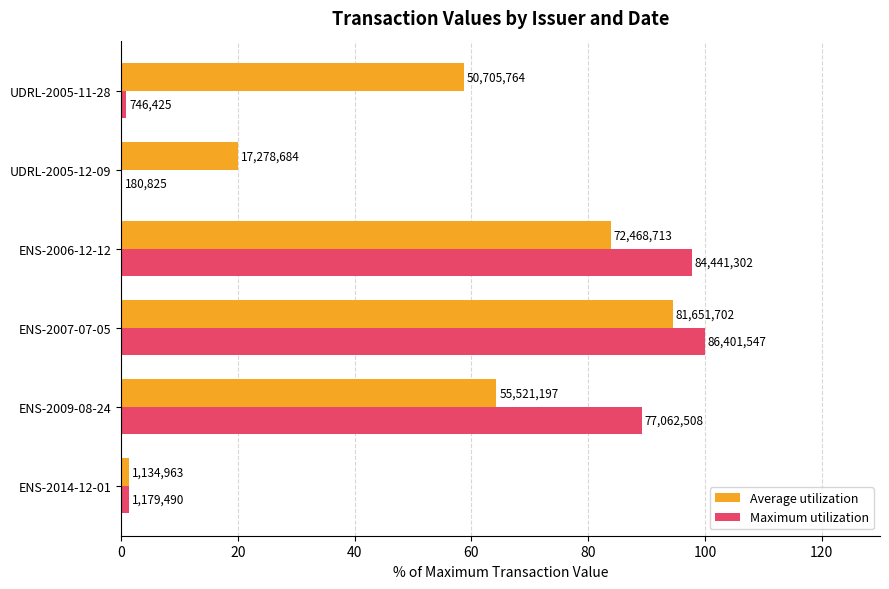

What are all the series names shown in the legend?

Average utilization, Maximum utilization